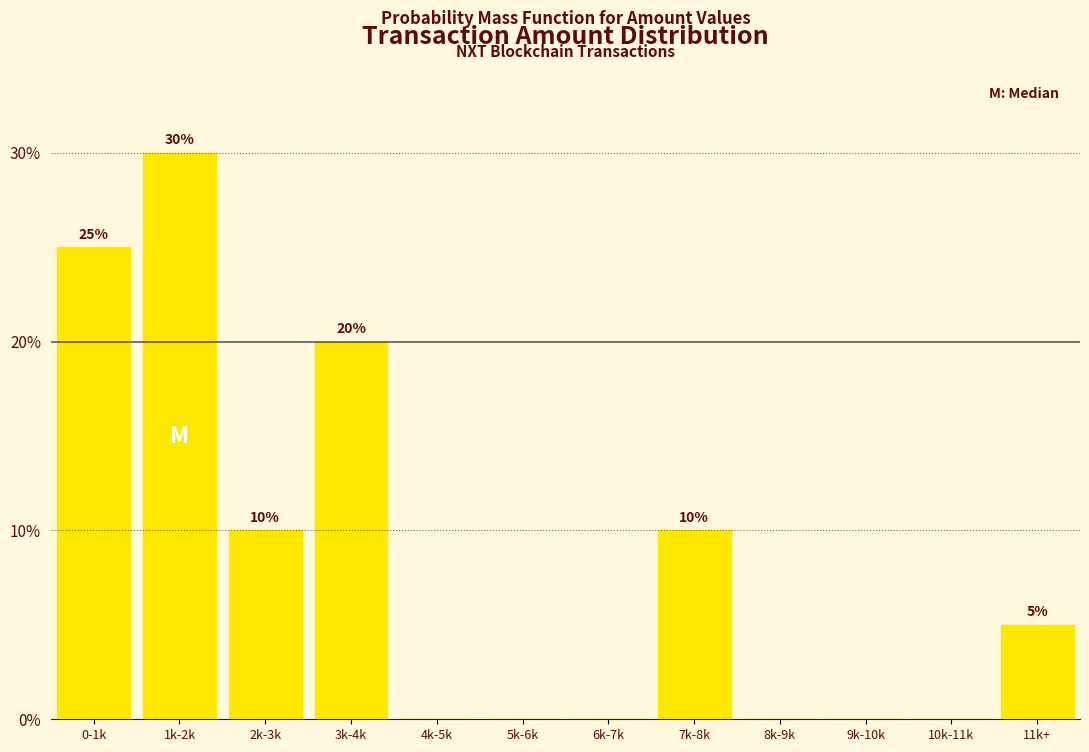

Reading right to left, transcribe all the data shown in this chart.

11k+=5	10k-11k=0	9k-10k=0	8k-9k=0	7k-8k=10	6k-7k=0	5k-6k=0	4k-5k=0	3k-4k=20	2k-3k=10	1k-2k=30	0-1k=25